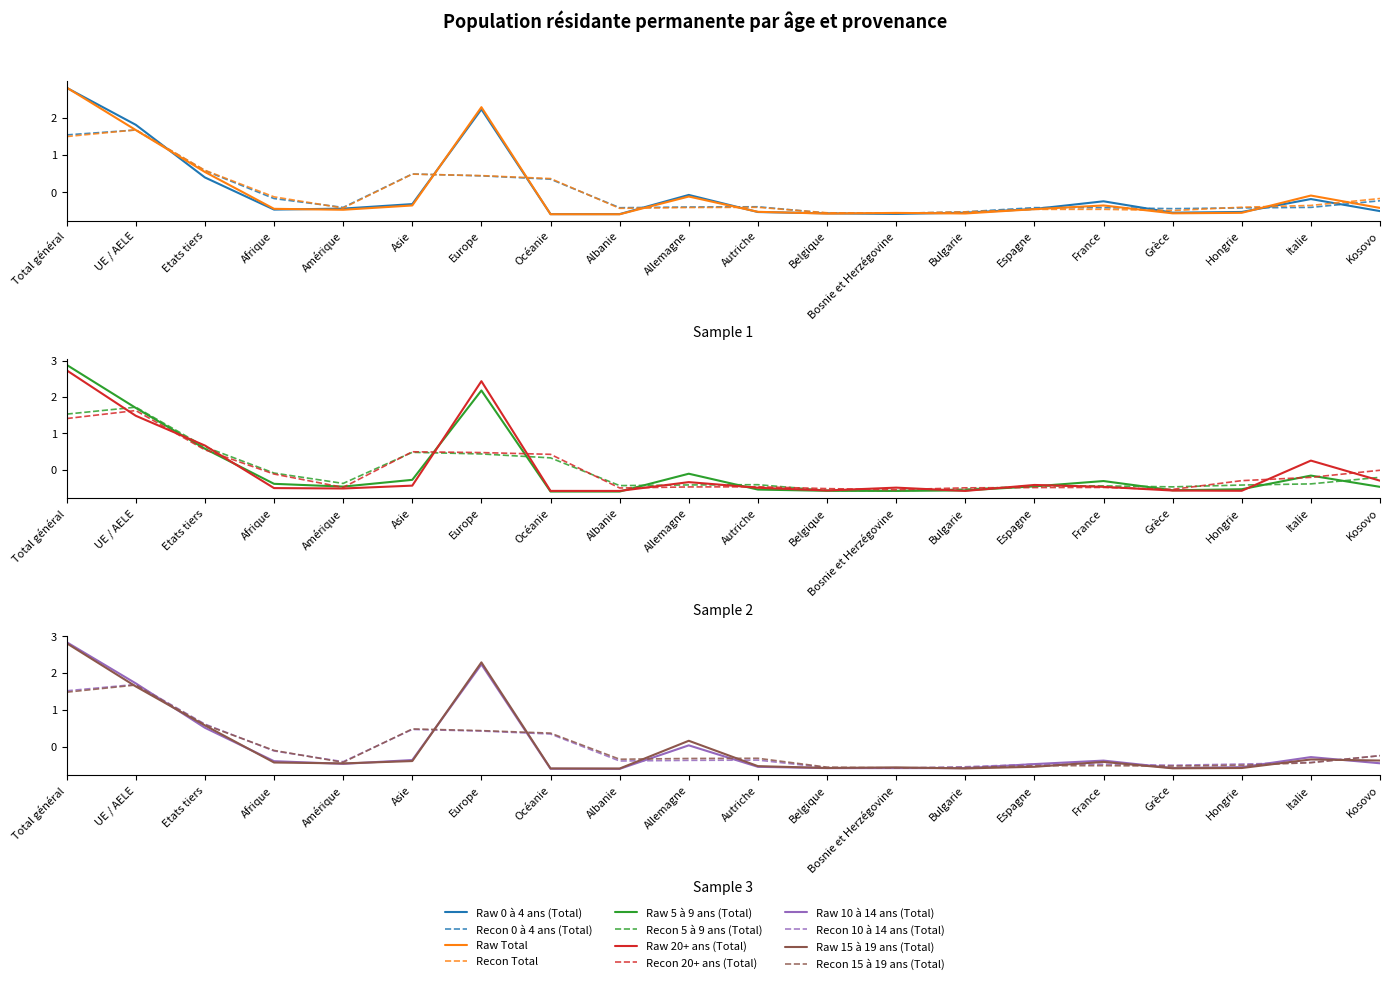

At which category is the sum across all series the highest?

Total général